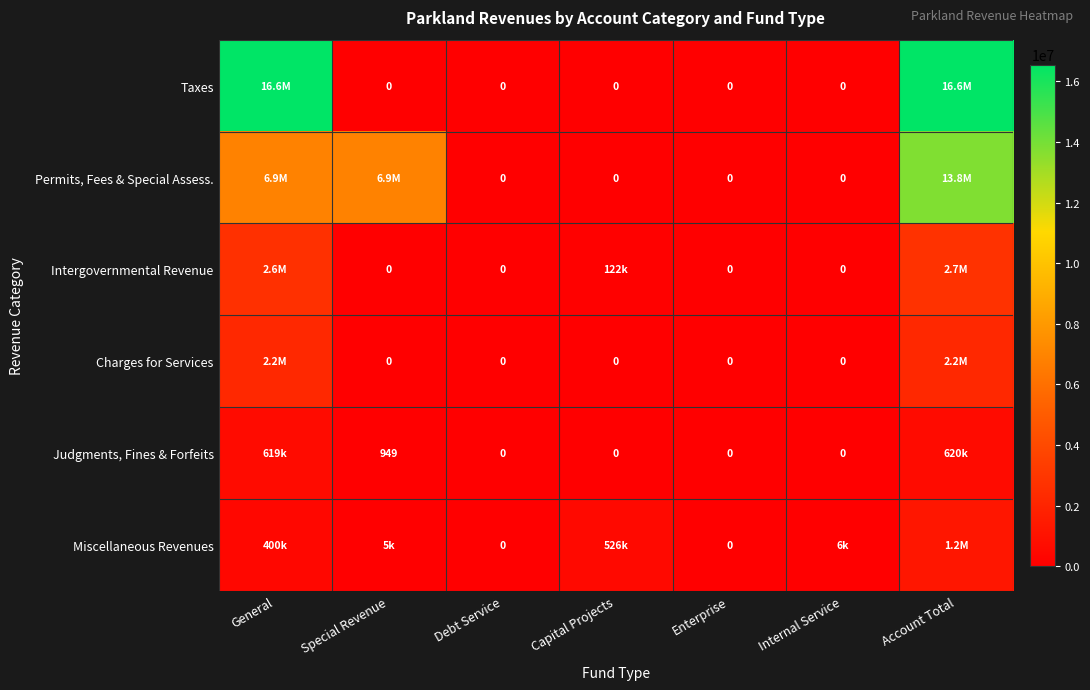

The value of Judgments, Fines & Forfeits at Special Revenue is 1493. True or false?

False